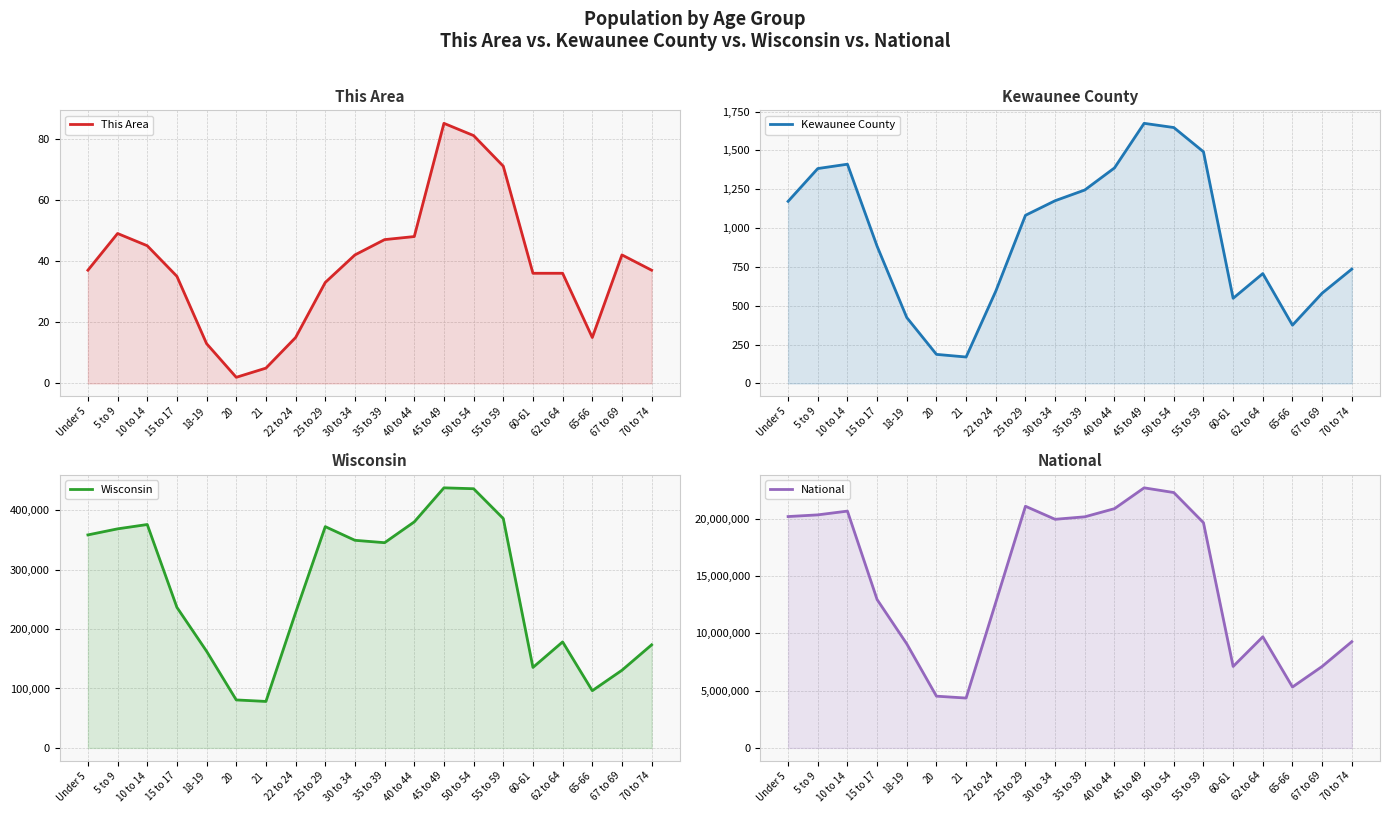

True or false: Wisconsin has a value of 162704 at 18-19.

True